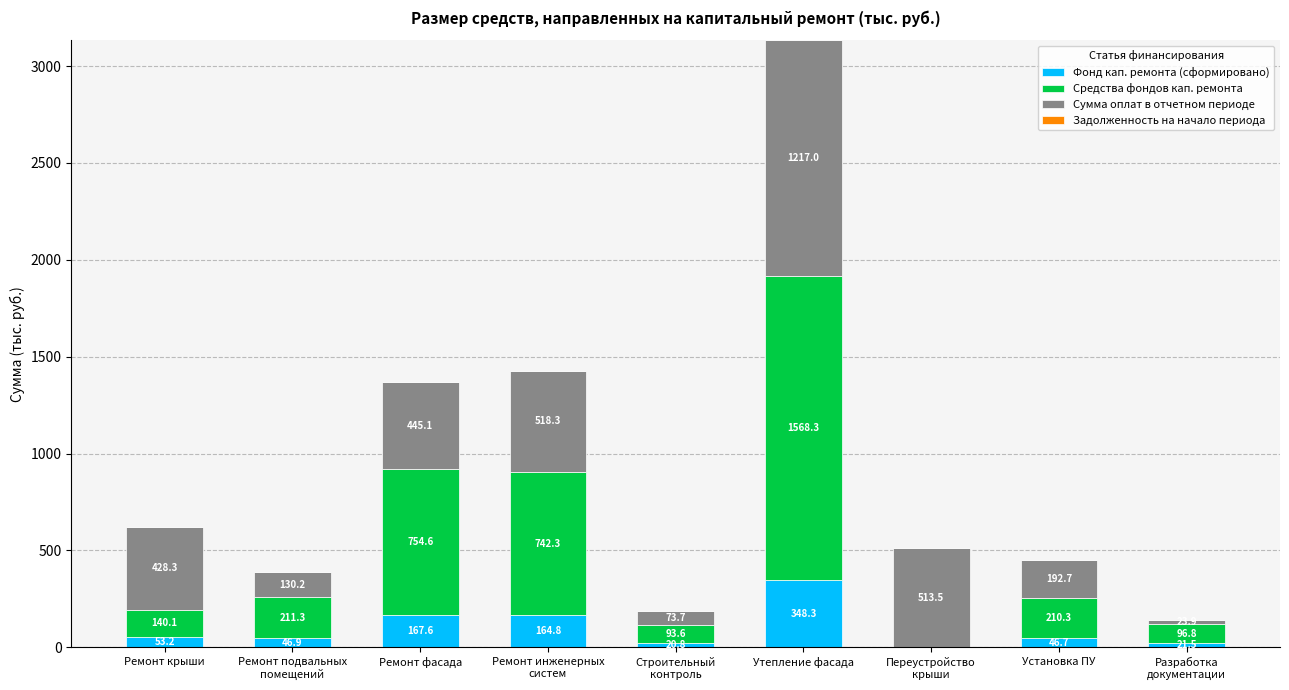

What is the highest value of the Фонд кап. ремонта (сформировано) series?

348.3